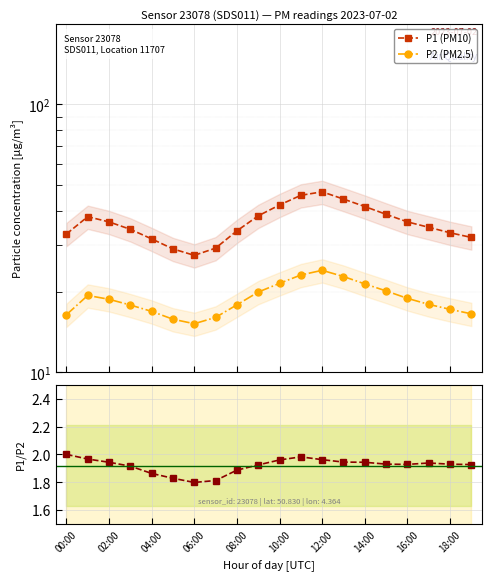

How many interior local valleys does the P1/P2 ratio series have?

2